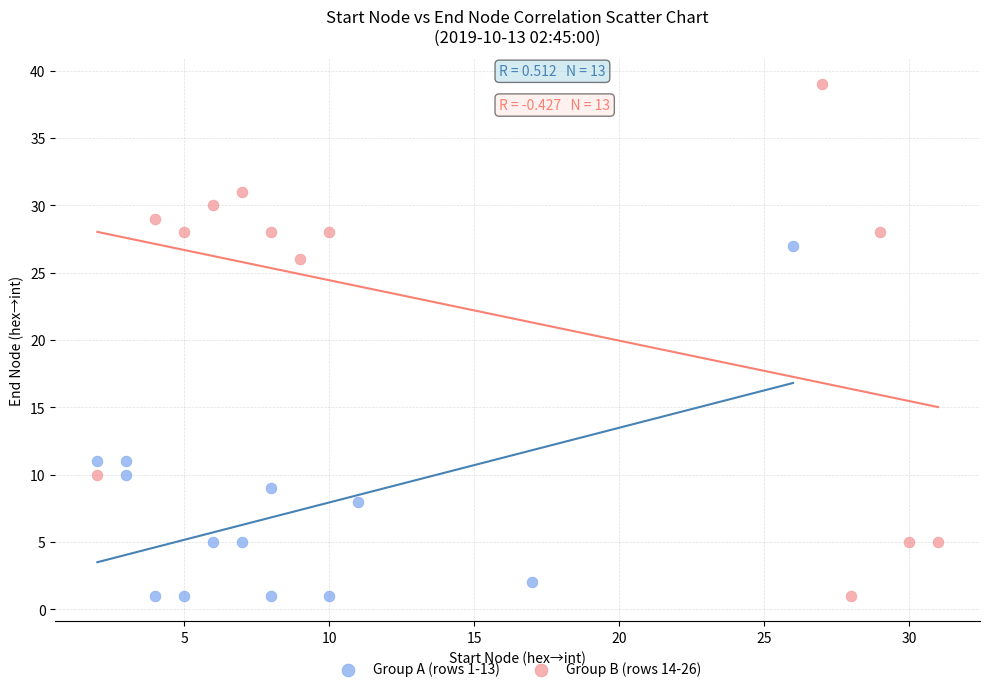

Which series has the largest Y range (max minus min)?

Group B (rows 14-26)